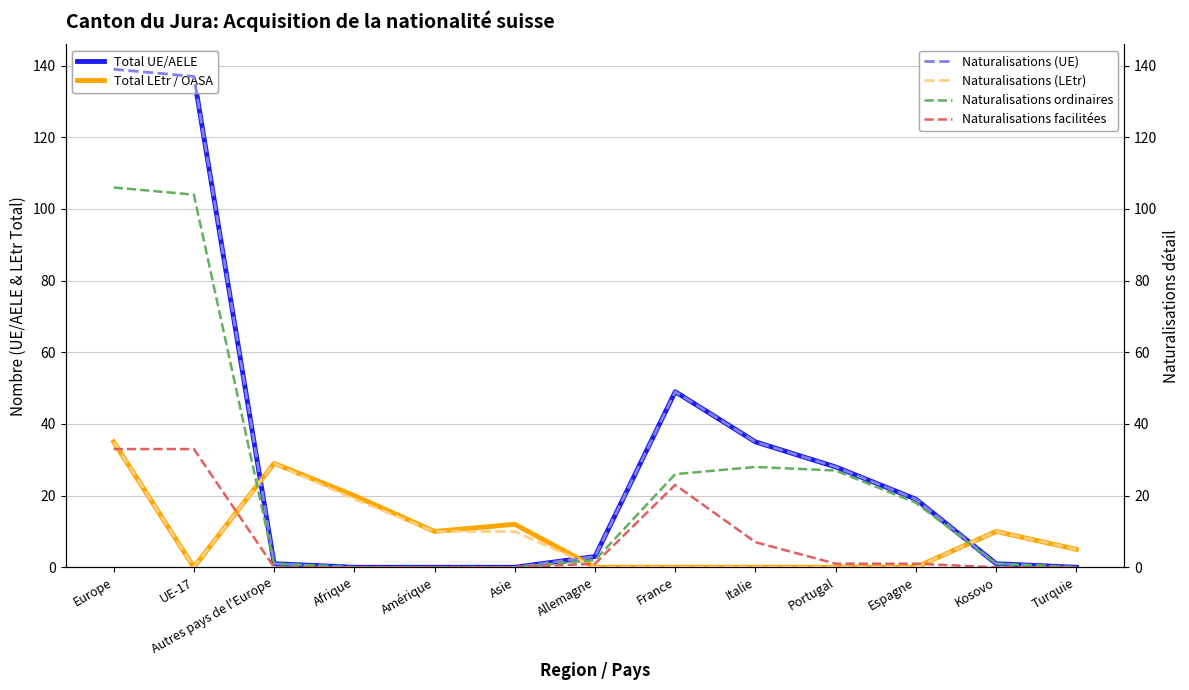

Is this an area chart (filled region under the line)?

No